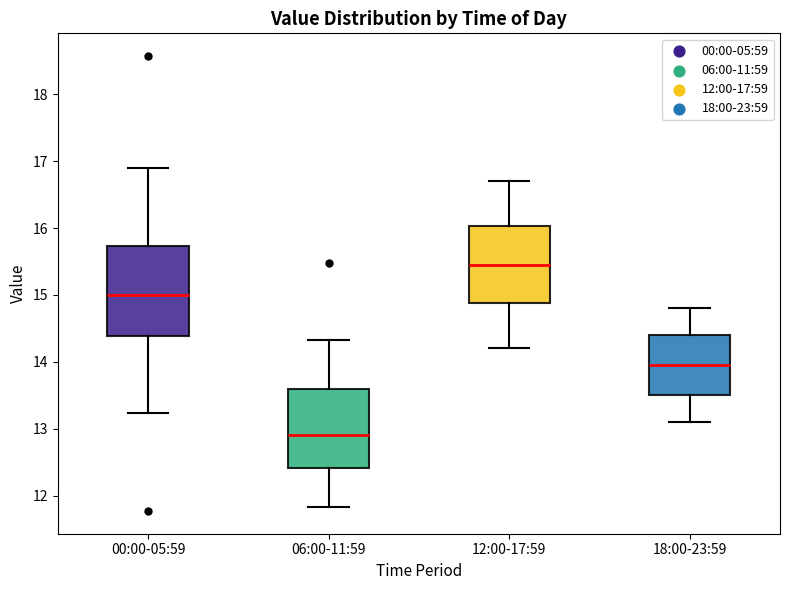

Reading left to right, read every box against the y-axis: the position of its median line, the range the box covers, and the ends of its whiskers. The values are not printed on the chart, so give them approximately, as read against the axis.

00:00-05:59: median 15.0, box 14.4 to 15.7, whiskers 13.2 to 16.9
06:00-11:59: median 12.9, box 12.4 to 13.6, whiskers 11.8 to 14.3
12:00-17:59: median 15.5, box 14.9 to 16.0, whiskers 14.2 to 16.7
18:00-23:59: median 14.0, box 13.5 to 14.4, whiskers 13.1 to 14.8